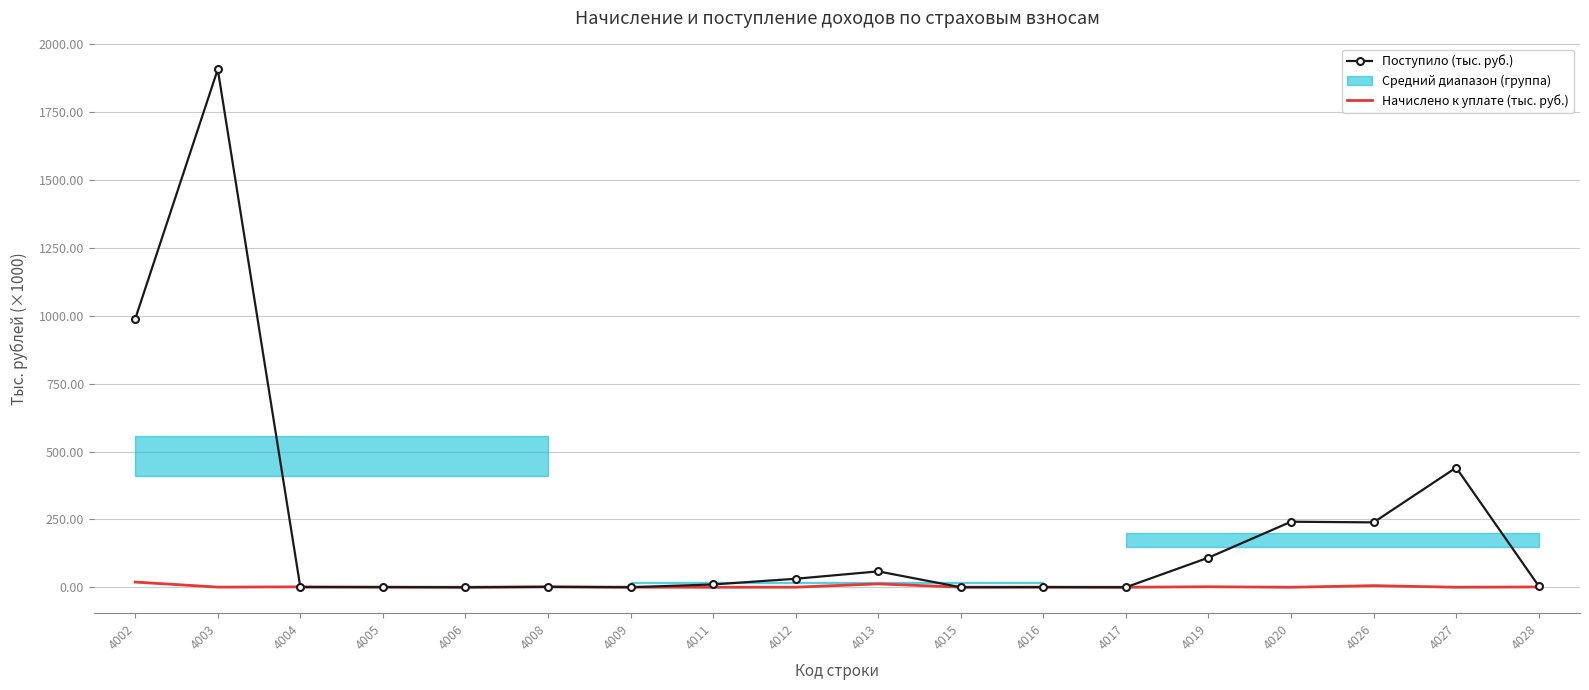

How many lines are shown in the chart?

2